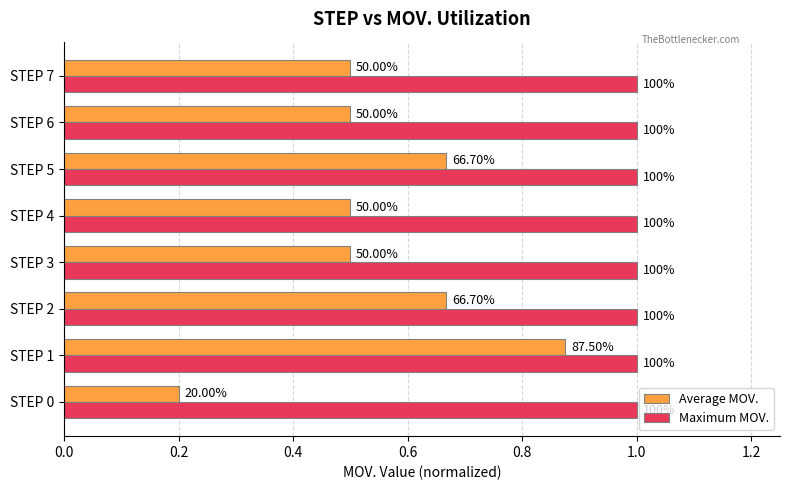

What are all the series names shown in the legend?

Average MOV., Maximum MOV.